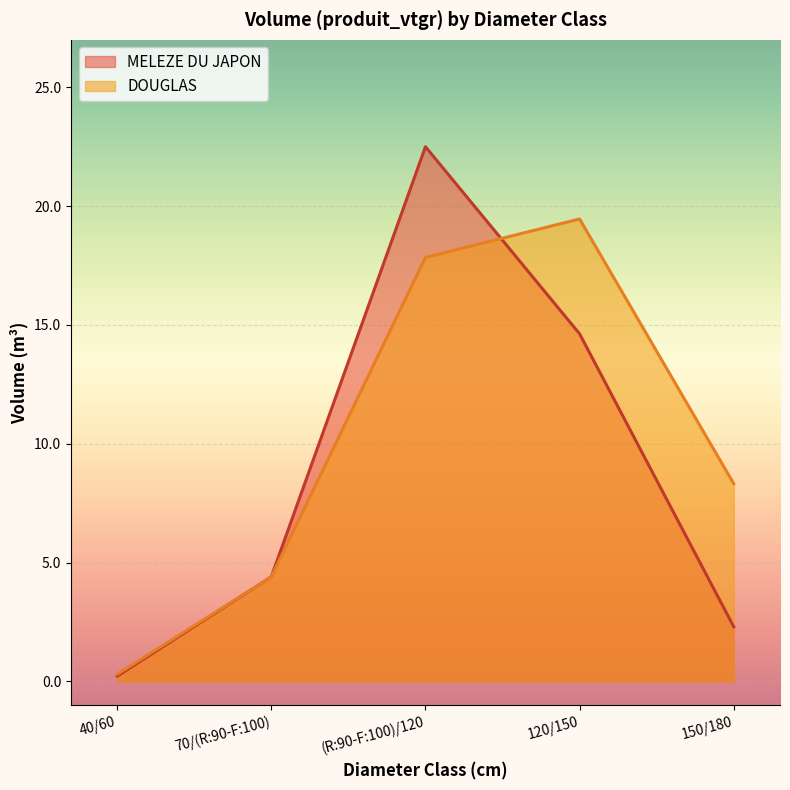

What value does the MELEZE DU JAPON series have at (R:90-F:100)/120?

22.5